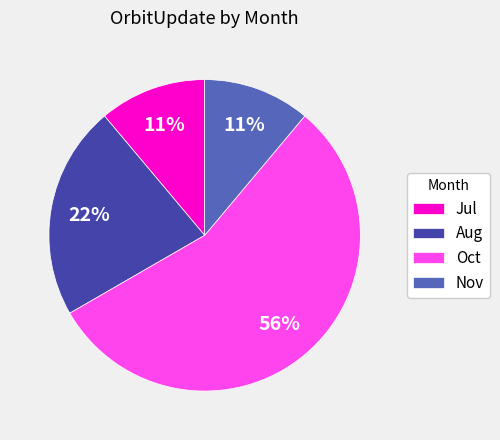

Count the number of slices in the pie.

4